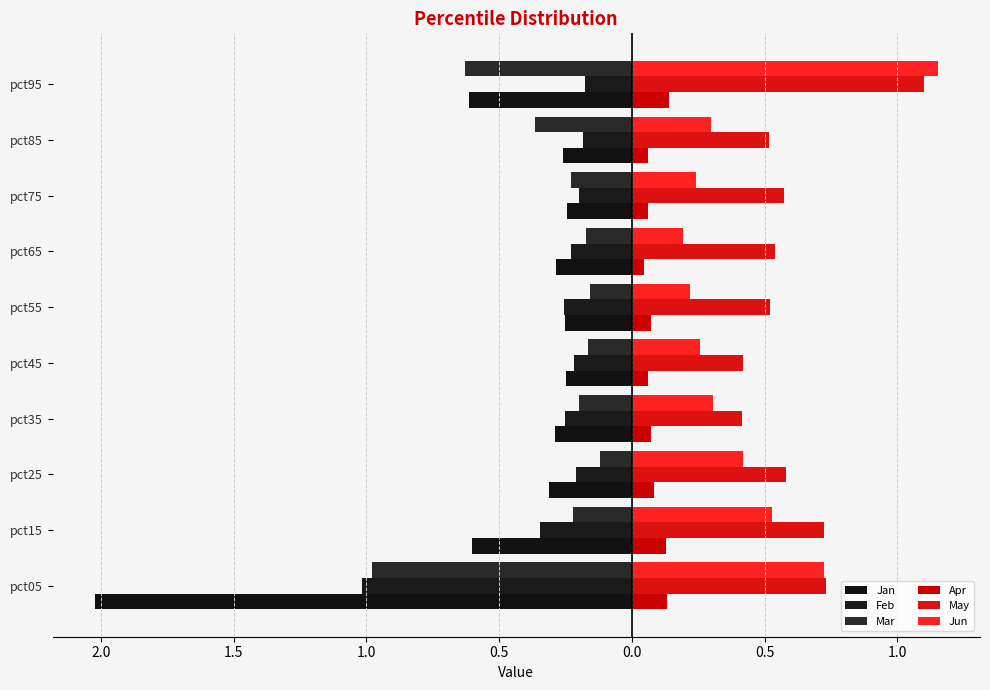

How many bars are there in each group?

6